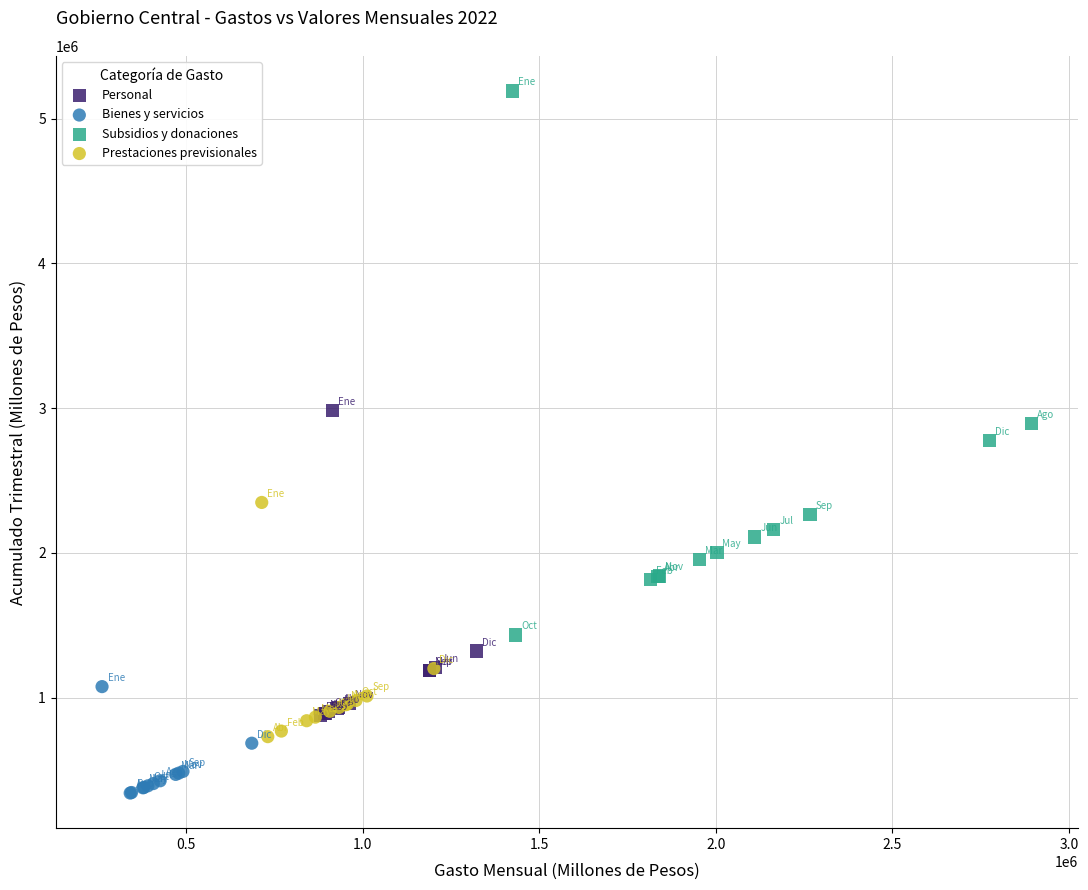

Which series has the largest Y range (max minus min)?

Subsidios y donaciones